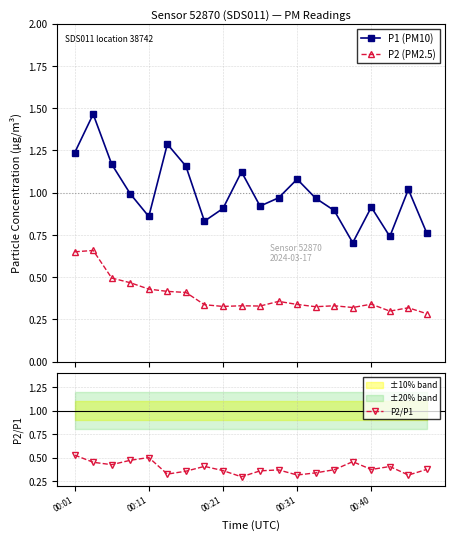

Count the P2/P1 values in the range 0 to 1.

20